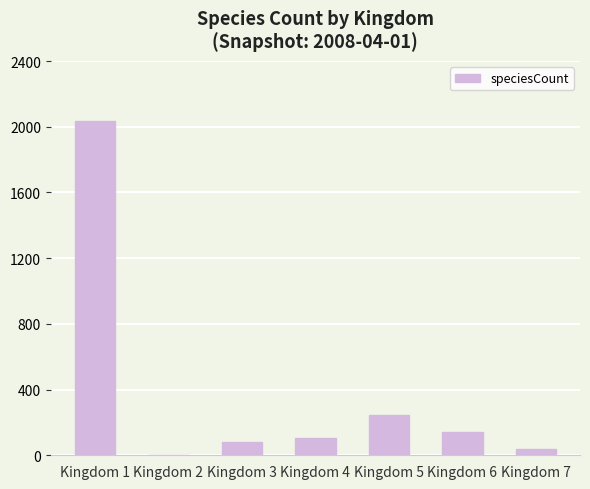

What is the greatest value displayed?

2033